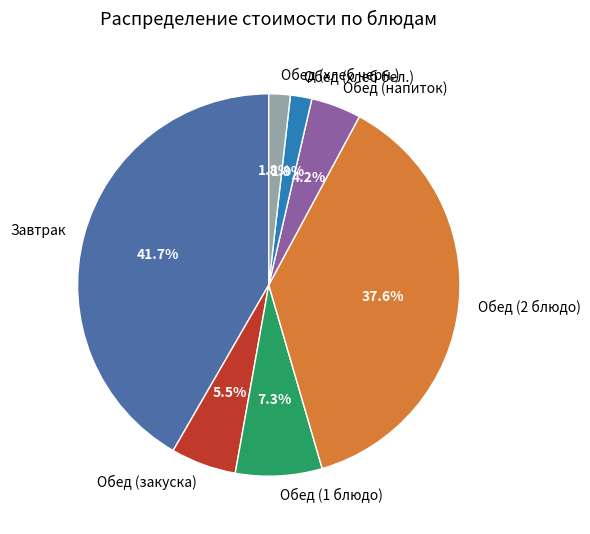

Which has a higher value, Обед (2 блюдо) or Обед (хлеб бел.)?

Обед (2 блюдо)